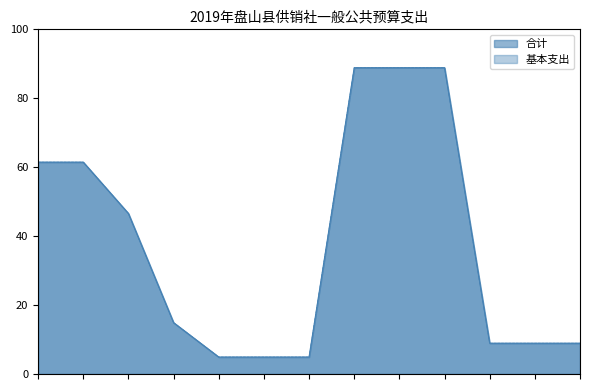

How many values in the 基本支出 series are below 14?

6